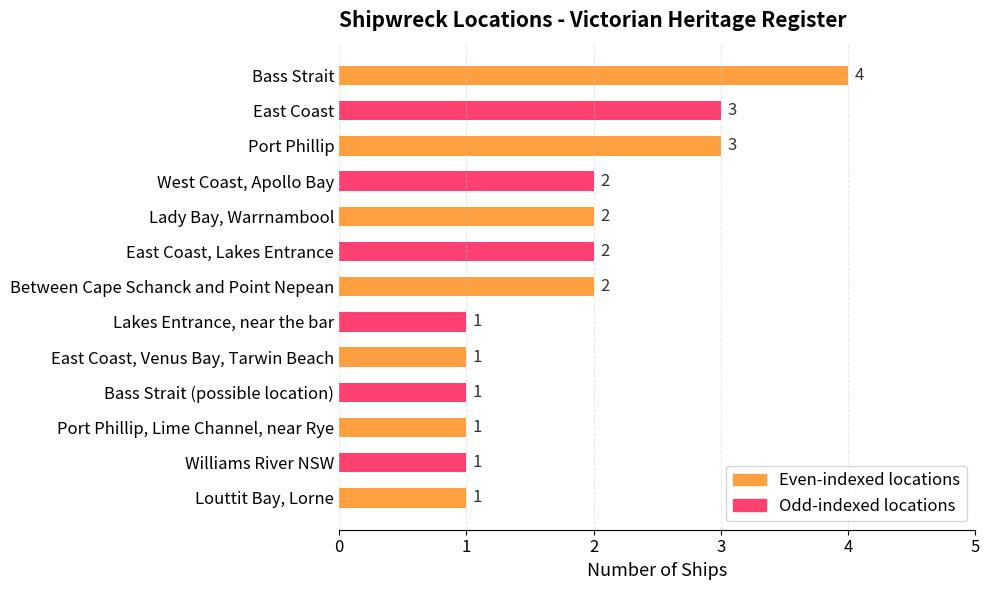

What is the label of the 9th bar from the bottom?

Lady Bay, Warrnambool